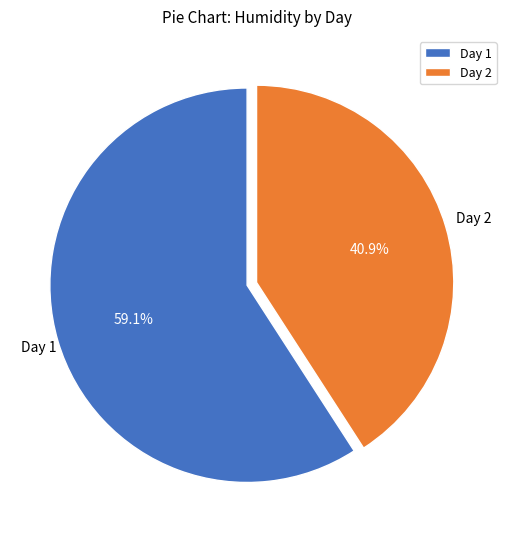

How much of the chart is everything except Day 2?

59.1%